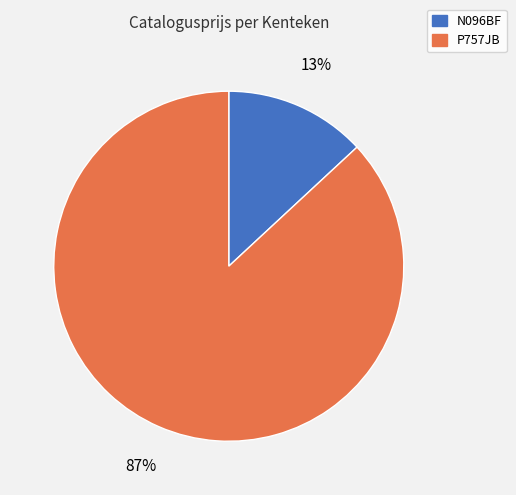

To the nearest percent, what is the difference between the largest and smallest slice percentages?

74%